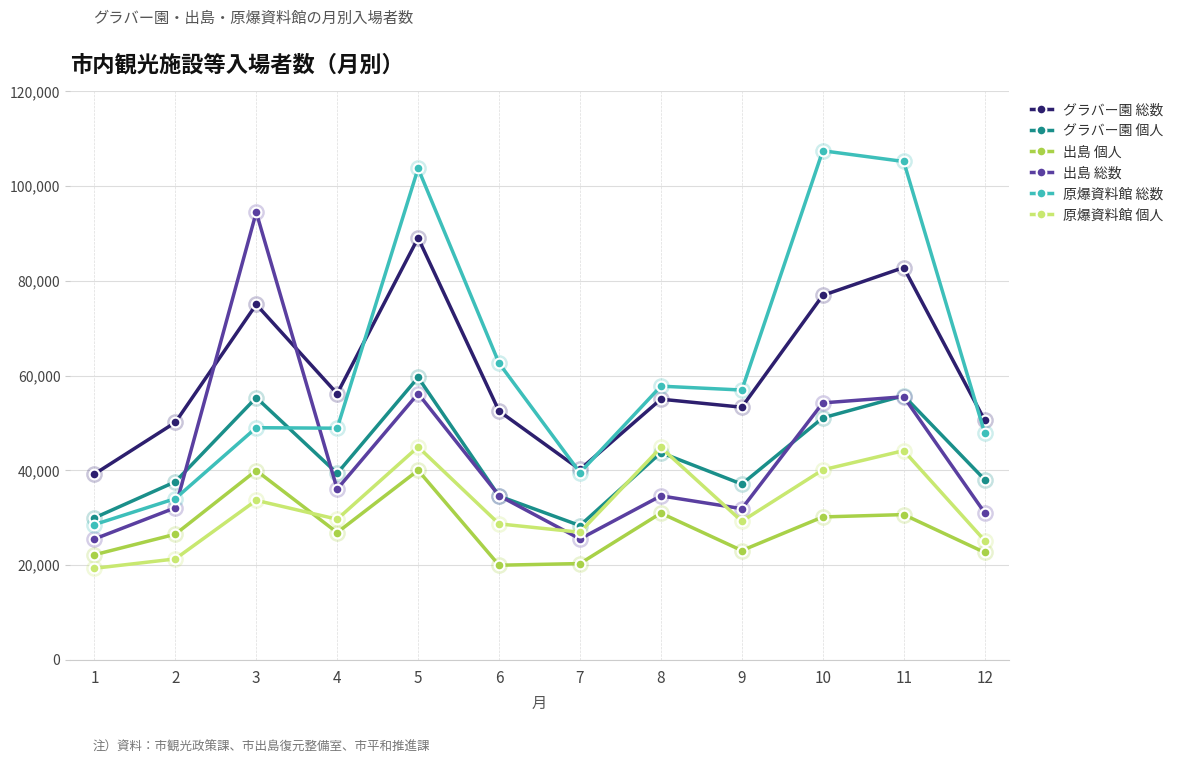

Does the chart display data point markers on the line(s)?

Yes